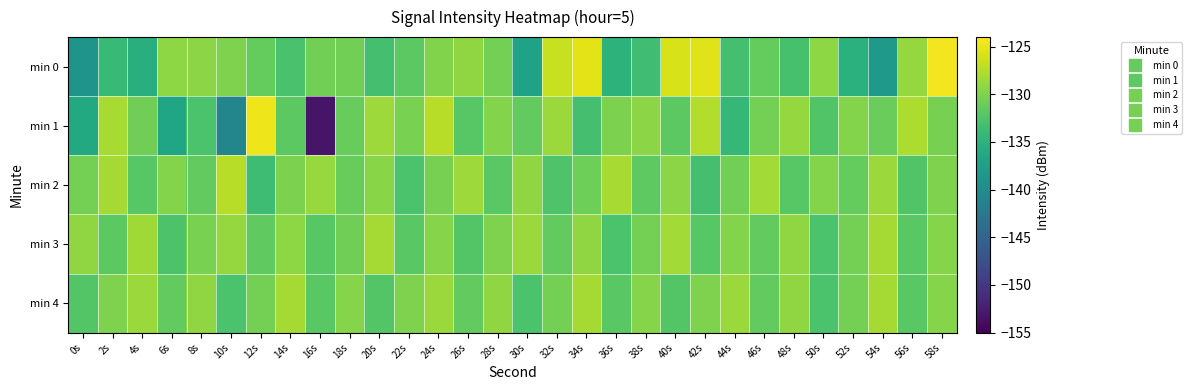

At which category does the chart reach its minimum across all series?

16s